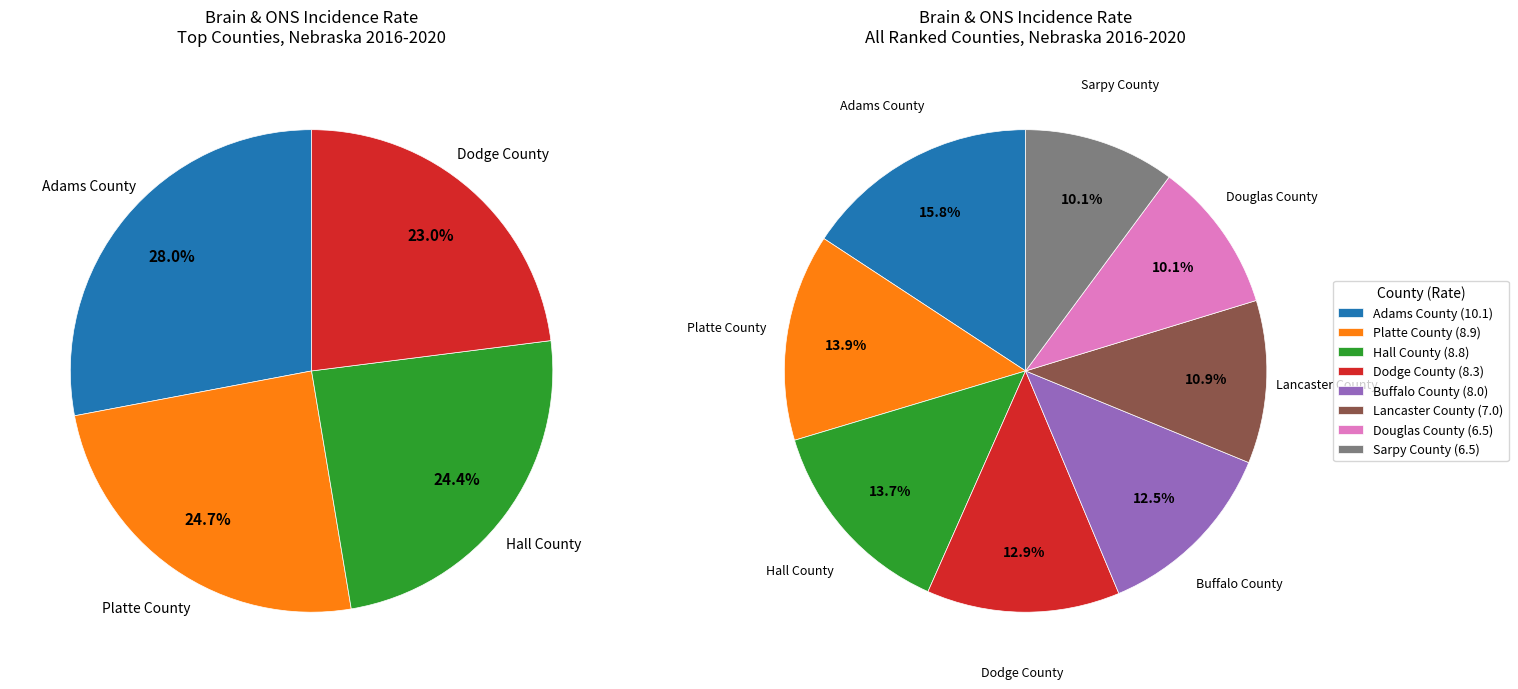

How many segments does this pie chart have?

8